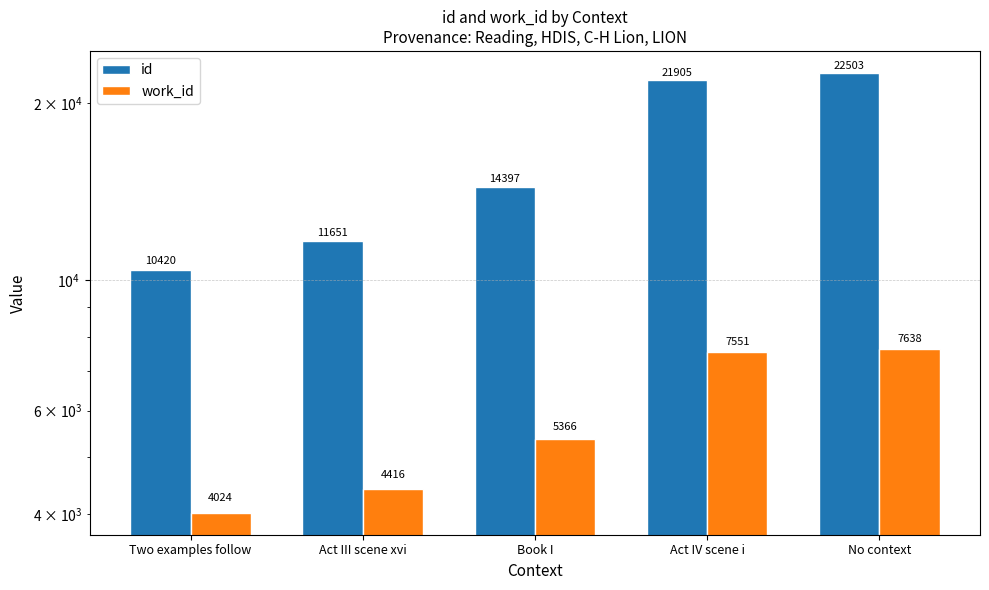

The work_id series shows 7638 at No context. True or false?

True